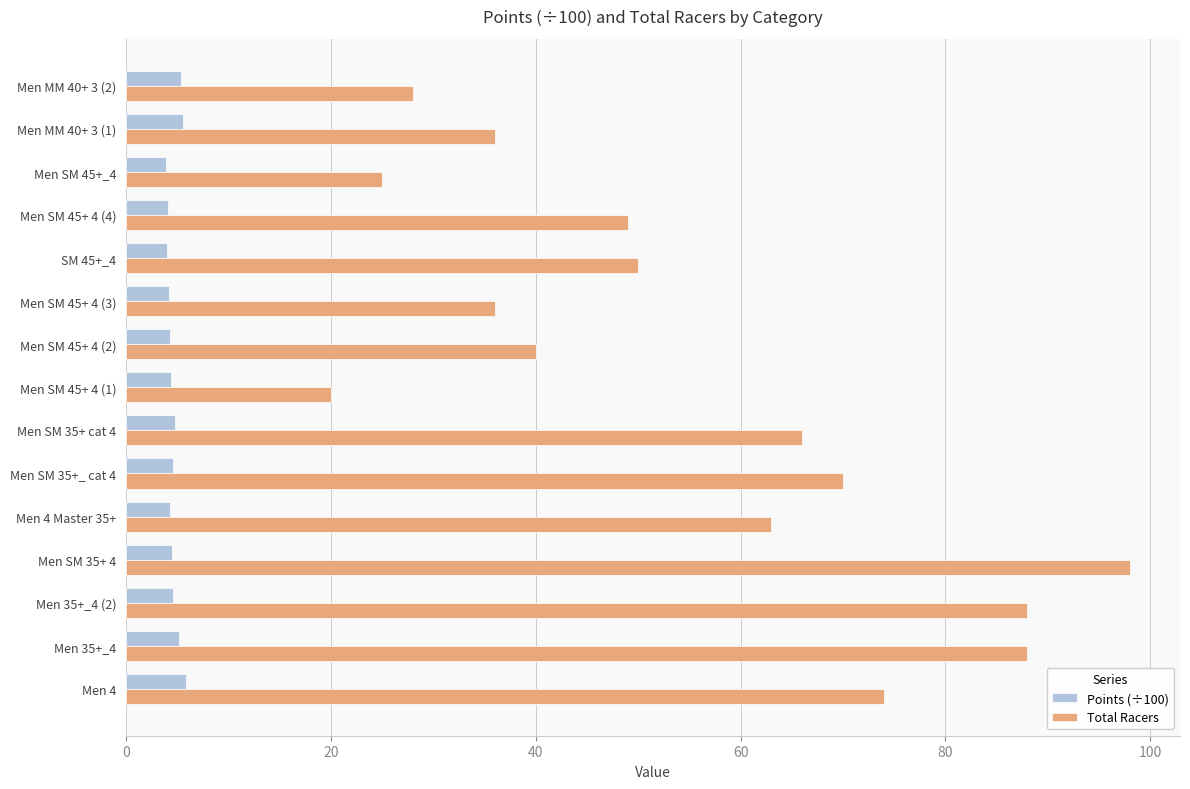

At which label is Total Racers closest to 59?

Men 4 Master 35+